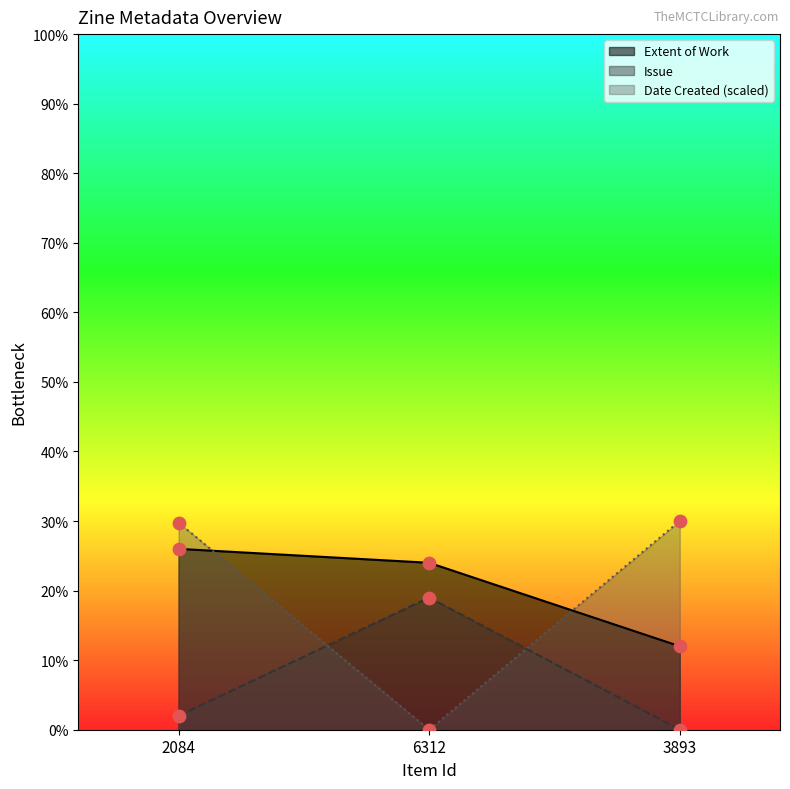

At how many categories does at least one series exceed 23?

3